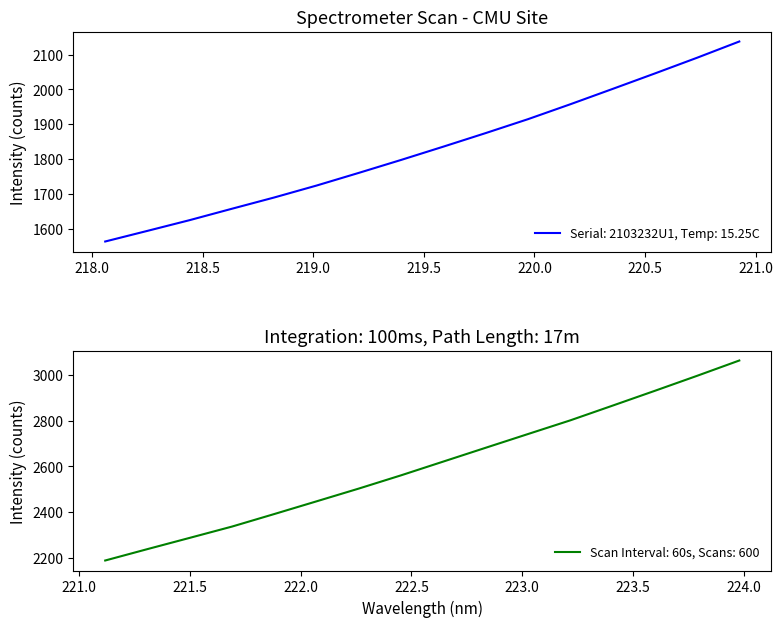

Read the value at 218.6332.

1657.2